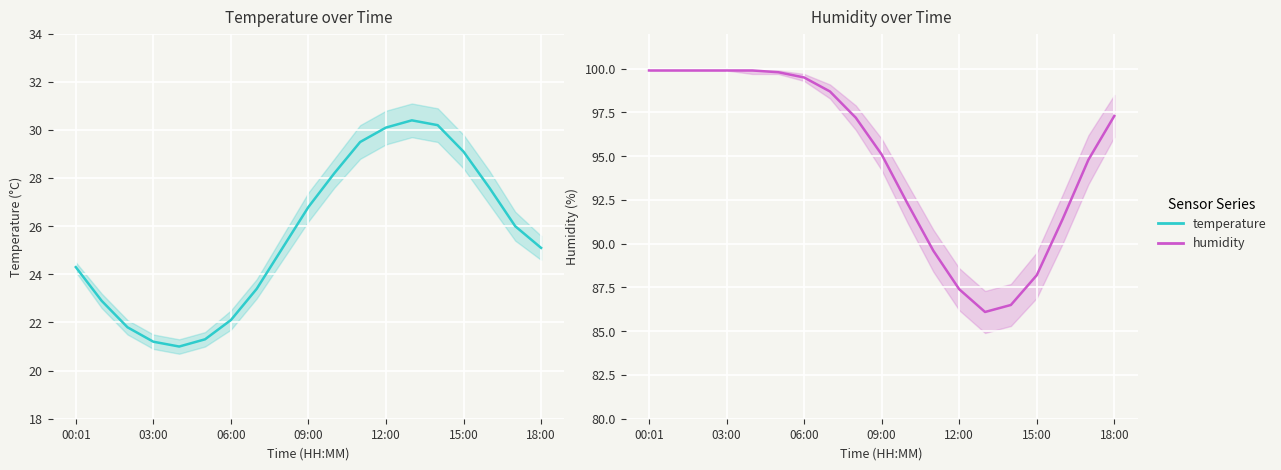

True or false: humidity and temperature intersect in this chart.

False